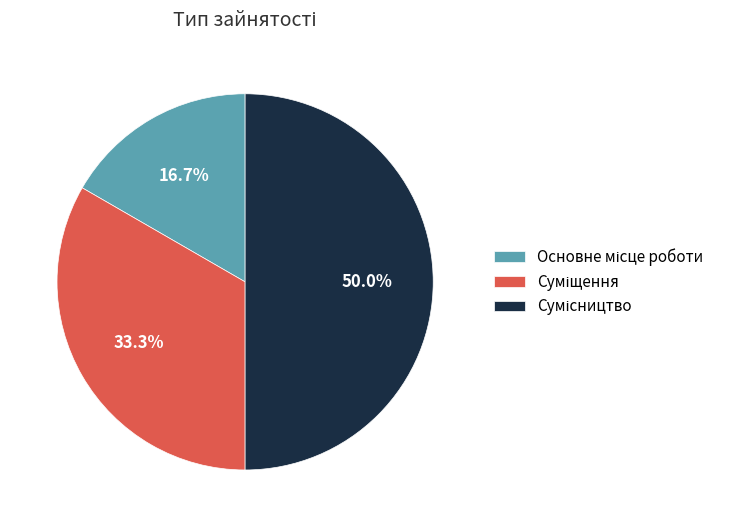

Is Сумісництво the majority of the pie?

No